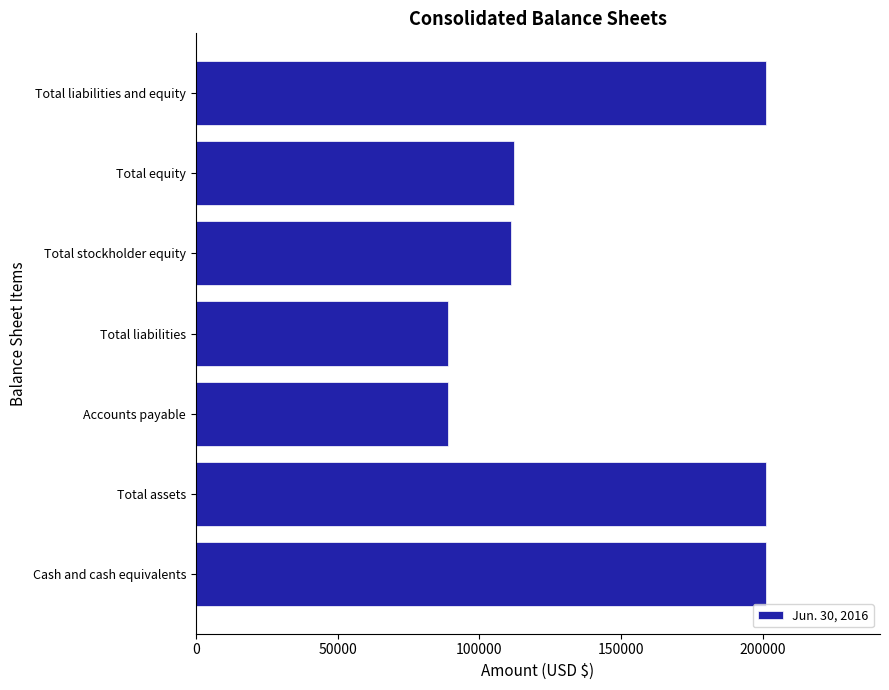

True or false: the data shows 201000 at Cash and cash equivalents.

True